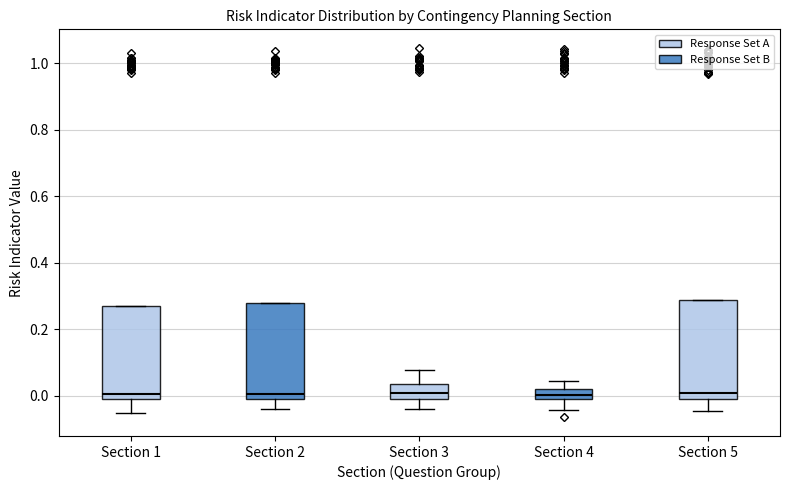

Reading left to right, transcribe this box plot: for each box, give where its median line is, the range the box spans, and where its two whiskers end, as read against the y-axis. The values are not printed on the chart, so give them approximately, as read against the axis.

Section 1: median 0.00 (just above the box's lower edge), box 0.00 to 0.28, whiskers -0.06 to 0.28
Section 2: median 0.00 (just above the box's lower edge), box 0.00 to 0.28, whiskers -0.04 to 0.28
Section 3: median 0.00 (inside the box), box 0.00 to 0.04, whiskers -0.04 to 0.08
Section 4: median 0.00, box -0.02 to 0.02, whiskers -0.04 to 0.04
Section 5: median 0.00, box -0.02 to 0.28, whiskers -0.04 to 0.28